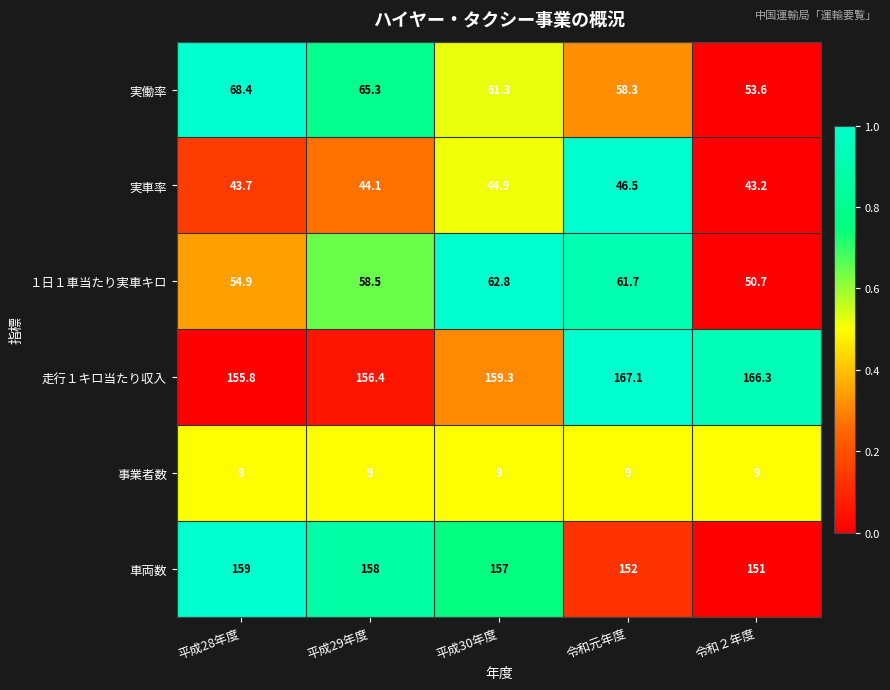

At which category is the sum across all series the highest?

令和元年度